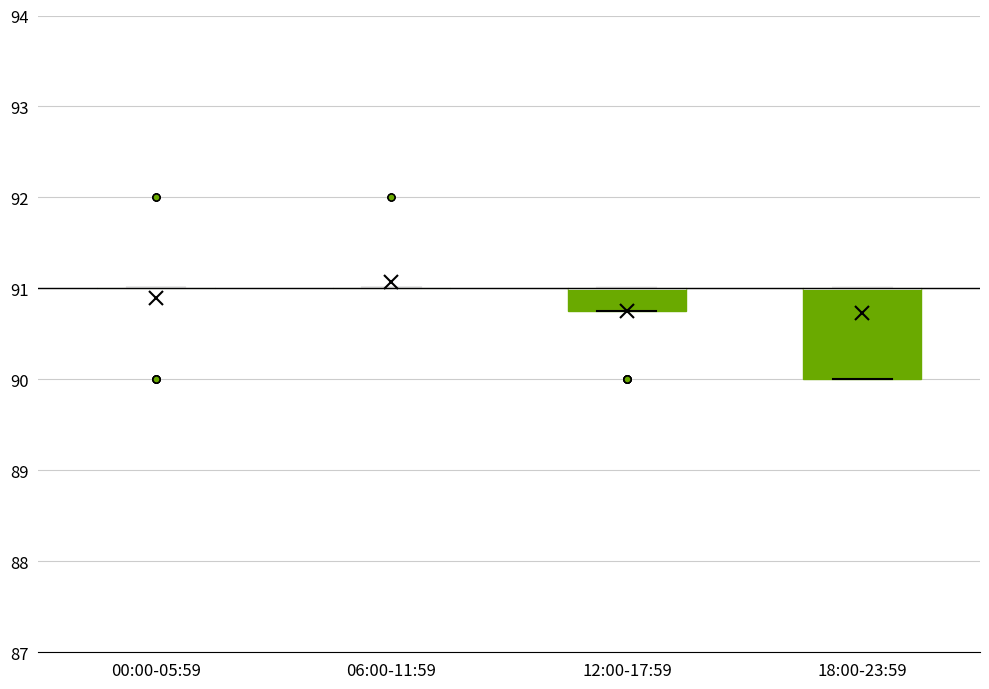

Which box is the tallest, from its lower edge to its upper edge?

18:00-23:59